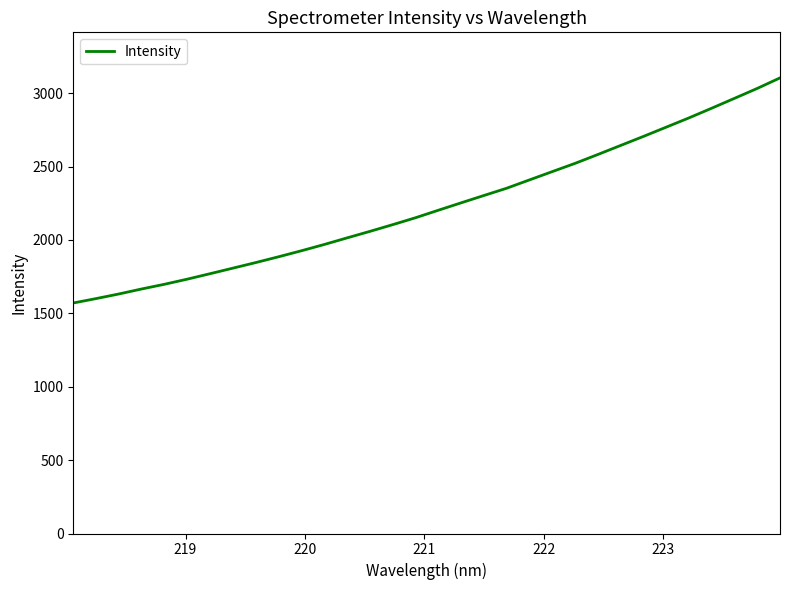

Reading right to left, what are all the values shown in this chart?

3104.0	3032.3	2964.7	2897.5	2831.3	2768.2	2705.1	2643.6	2582.0	2521.6	2465.4	2409.0	2352.2	2302.7	2252.7	2202.2	2151.1	2104.1	2058.3	2014.0	1969.1	1926.4	1885.4	1846.0	1808.1	1770.3	1733.0	1698.1	1666.1	1632.0	1600.5	1570.5